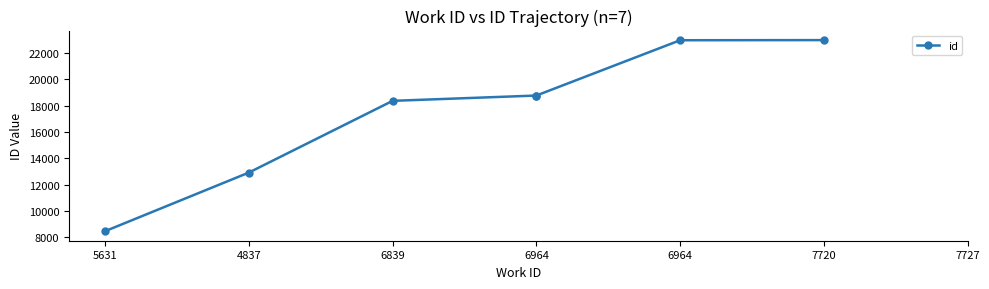

The chart shows a value of 12917 at 4837. True or false?

True